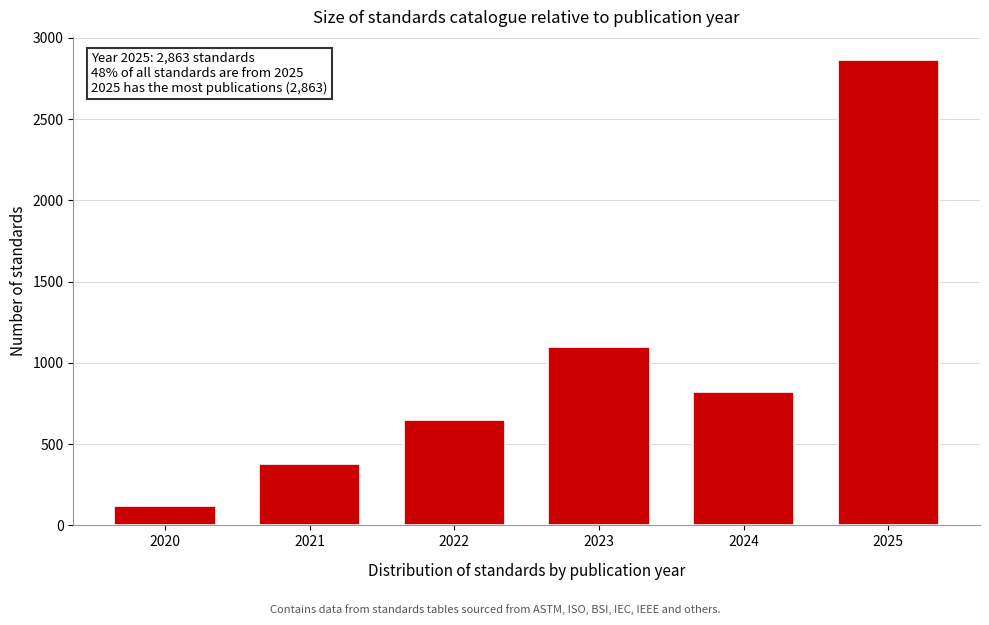

Reading right to left, list all the values displayed in this chart.

2025=2863	2024=820	2023=1100	2022=650	2021=380	2020=120